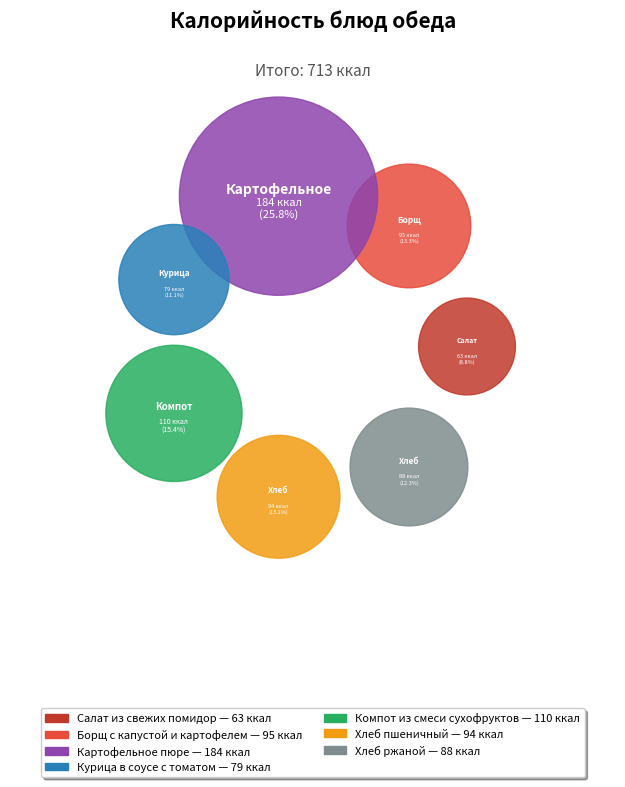

What percentage is the Компот из смеси сухофруктов slice, to the nearest percent?

15%